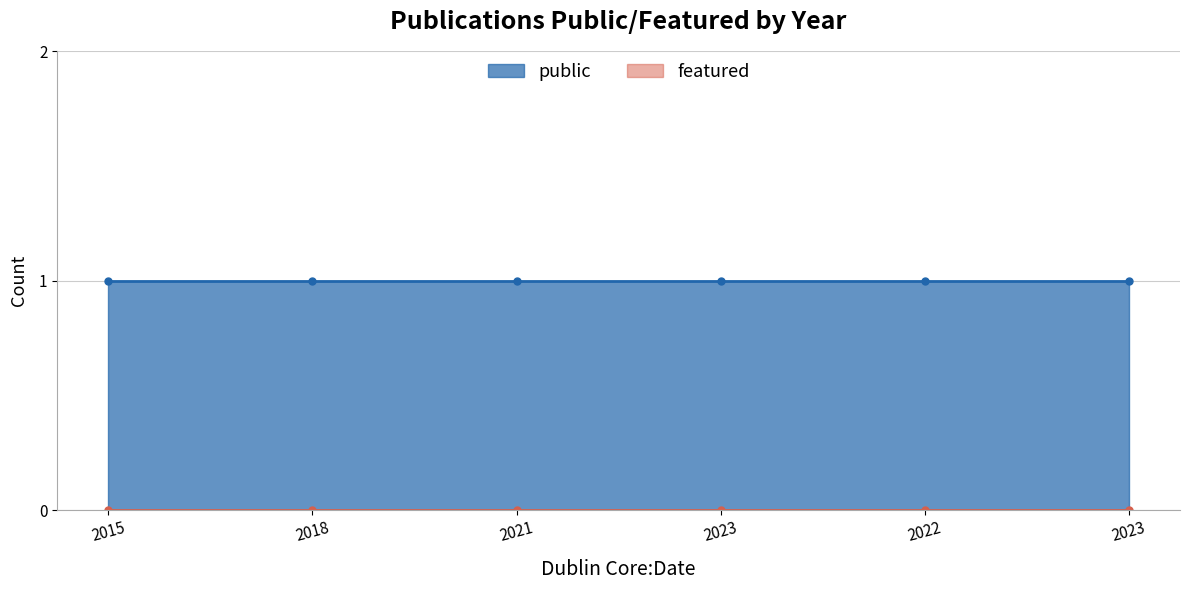

Rank the series at 2022 from highest to lowest value.

public, featured